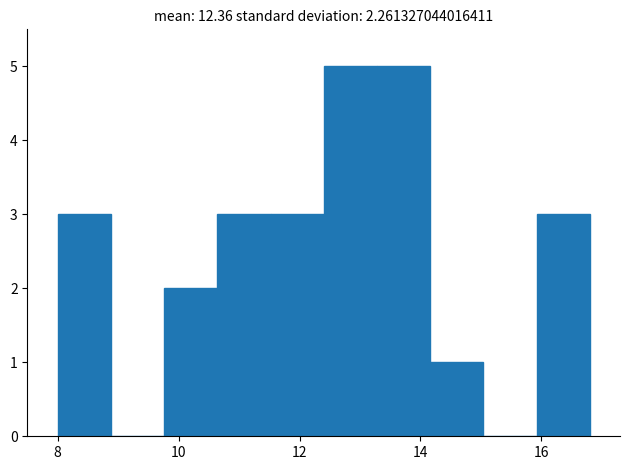

Reading left to right, list every bar in this chart as the range it spans on the x-axis followed by its height. Neither the bar edges nor the heights are printed on the chart, so give them approximately, as read against the axes.

8.00 to 8.88: 3
8.88 to 9.76: 0
9.76 to 10.64: 2
10.64 to 11.52: 3
11.52 to 12.40: 3
12.40 to 13.28: 5
13.28 to 14.16: 5
14.16 to 15.04: 1
15.04 to 15.92: 0
15.92 to 16.80: 3